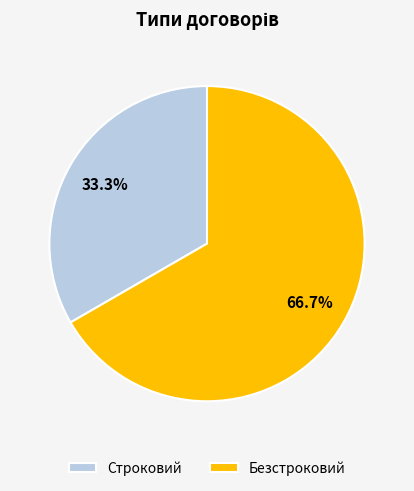

Combined, do Строковий and Безстроковий account for over 50%?

Yes